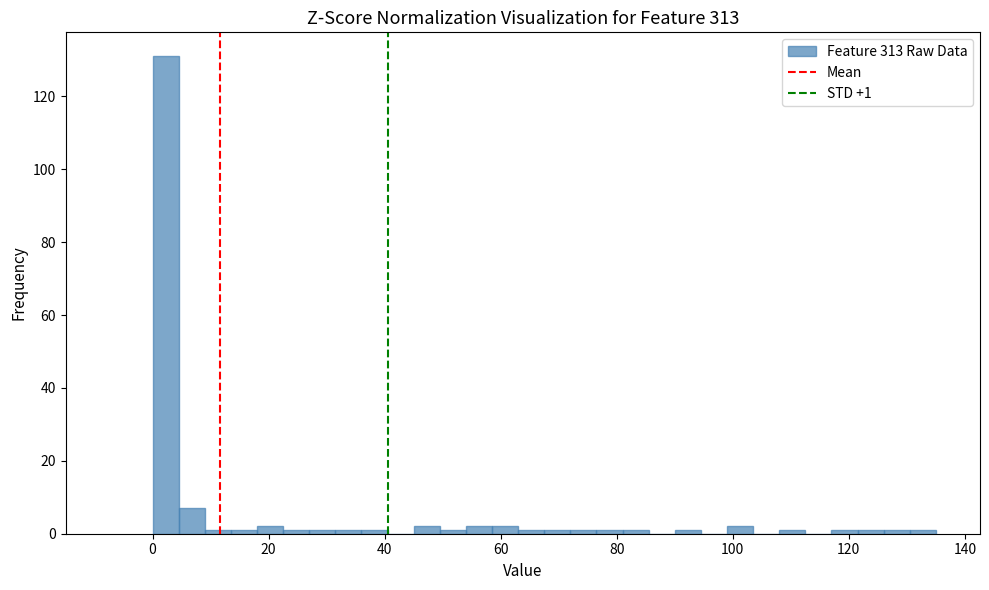

Read against the x-axis, roughly where is the centre of the tallest bar?

2